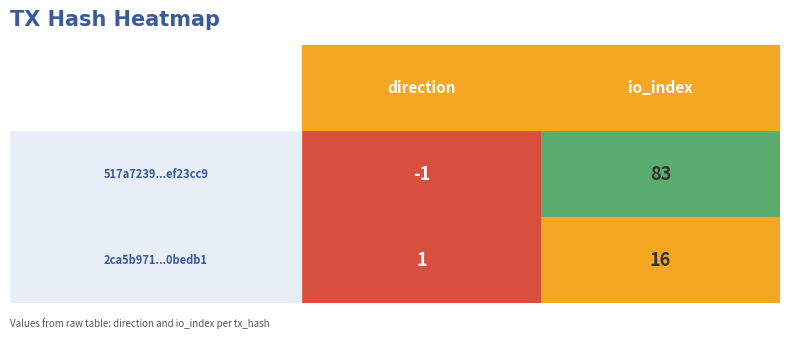

What is the spread (max minus min) of values at 0?

2